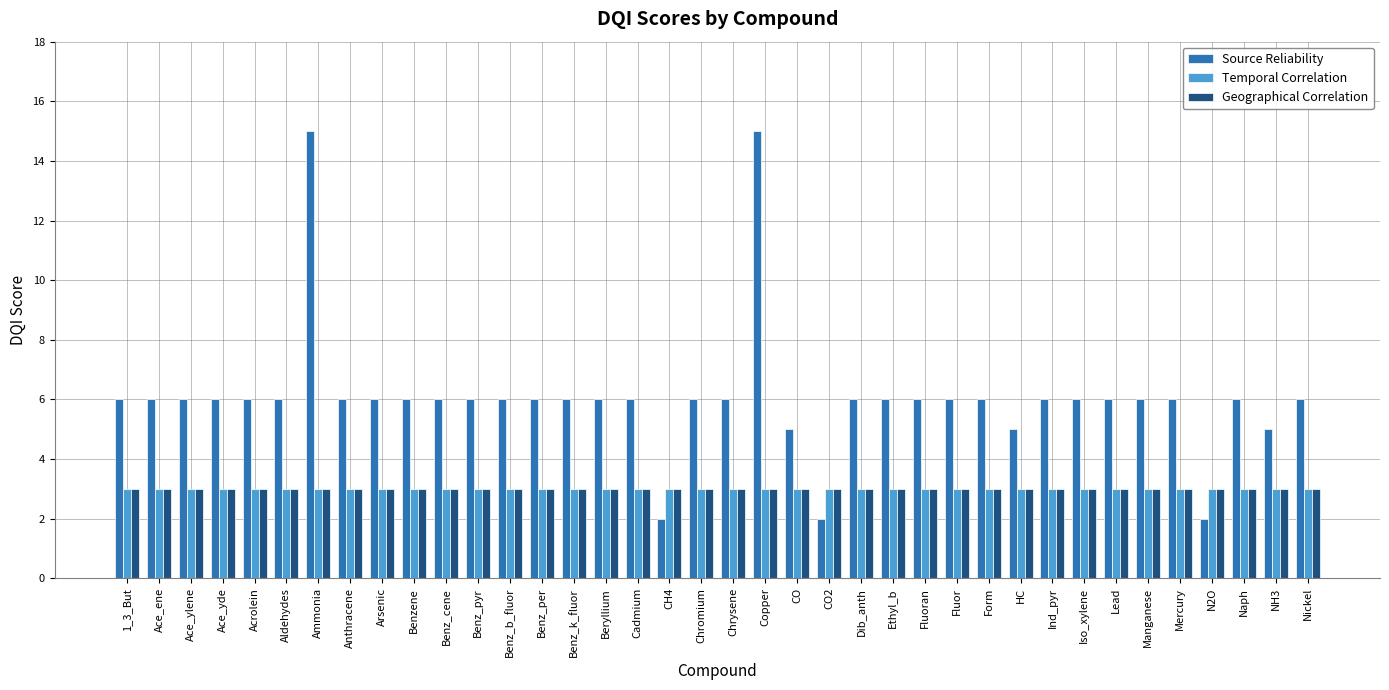

Reading left to right, extract all data points from this chart.

Source Reliability: 6	6	6	6	6	6	15	6	6	6	6	6	6	6	6	6	6	2	6	6	15	5	2	6	6	6	6	6	5	6	6	6	6	6	2	6	5	6
Temporal Correlation: 3	3	3	3	3	3	3	3	3	3	3	3	3	3	3	3	3	3	3	3	3	3	3	3	3	3	3	3	3	3	3	3	3	3	3	3	3	3
Geographical Correlation: 3	3	3	3	3	3	3	3	3	3	3	3	3	3	3	3	3	3	3	3	3	3	3	3	3	3	3	3	3	3	3	3	3	3	3	3	3	3